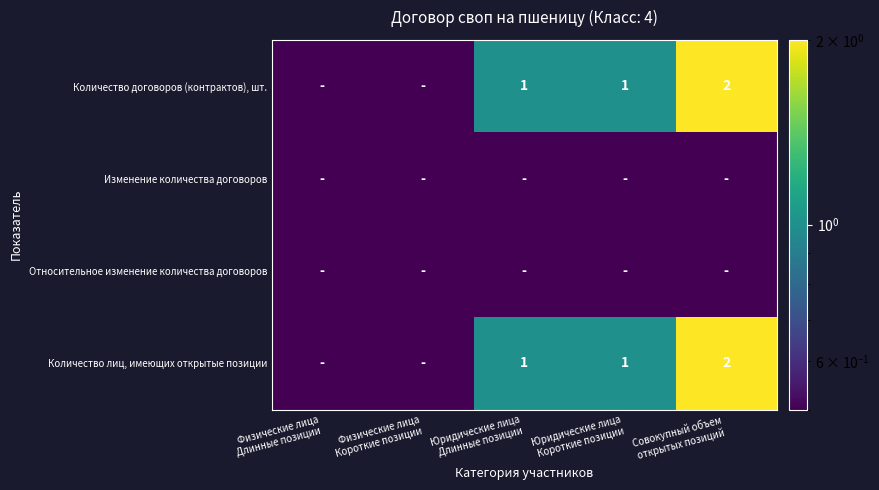

Count the number of categories in the chart.

5